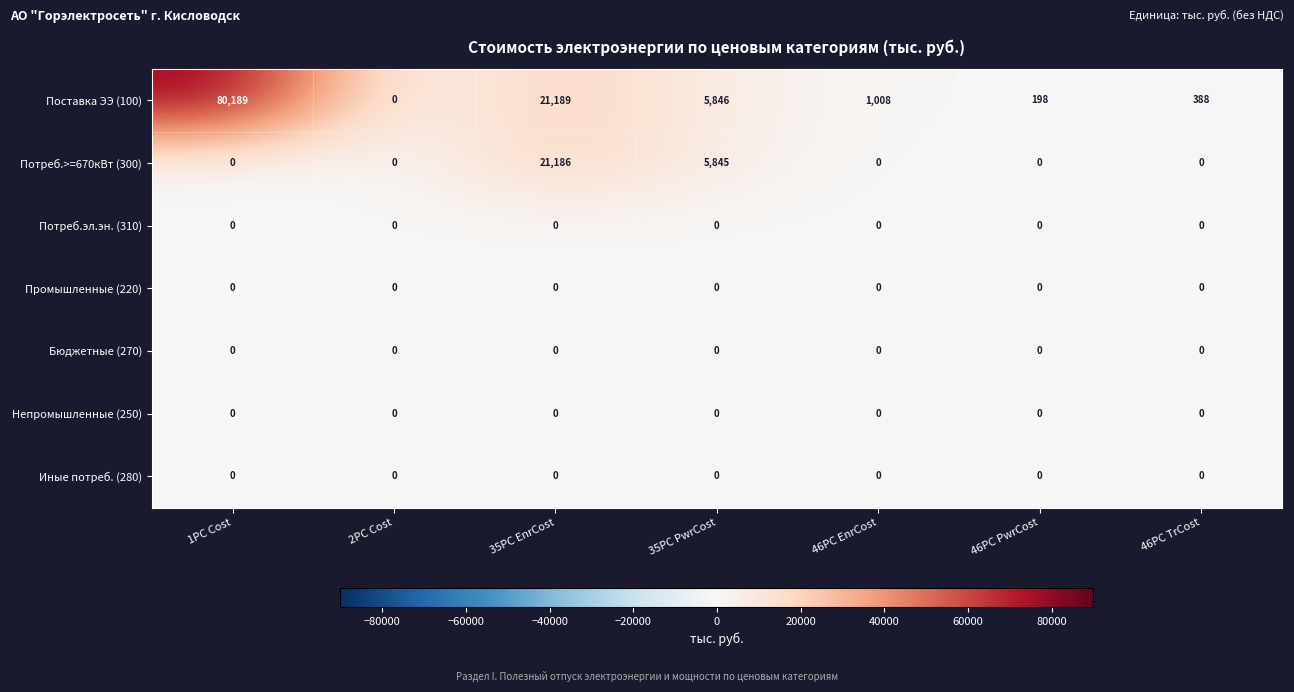

At which category is the sum across all series the highest?

1PC Cost